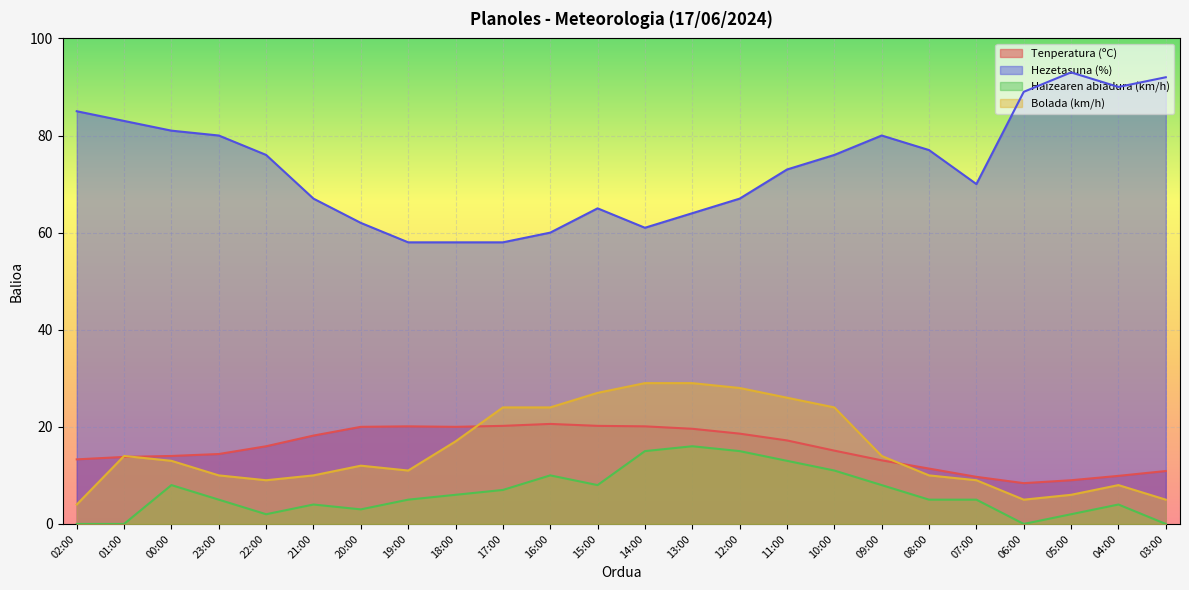

What are all the series names shown in the legend?

Tenperatura (ºC), Hezetasuna (%), Haizearen abiadura (km/h), Bolada (km/h)